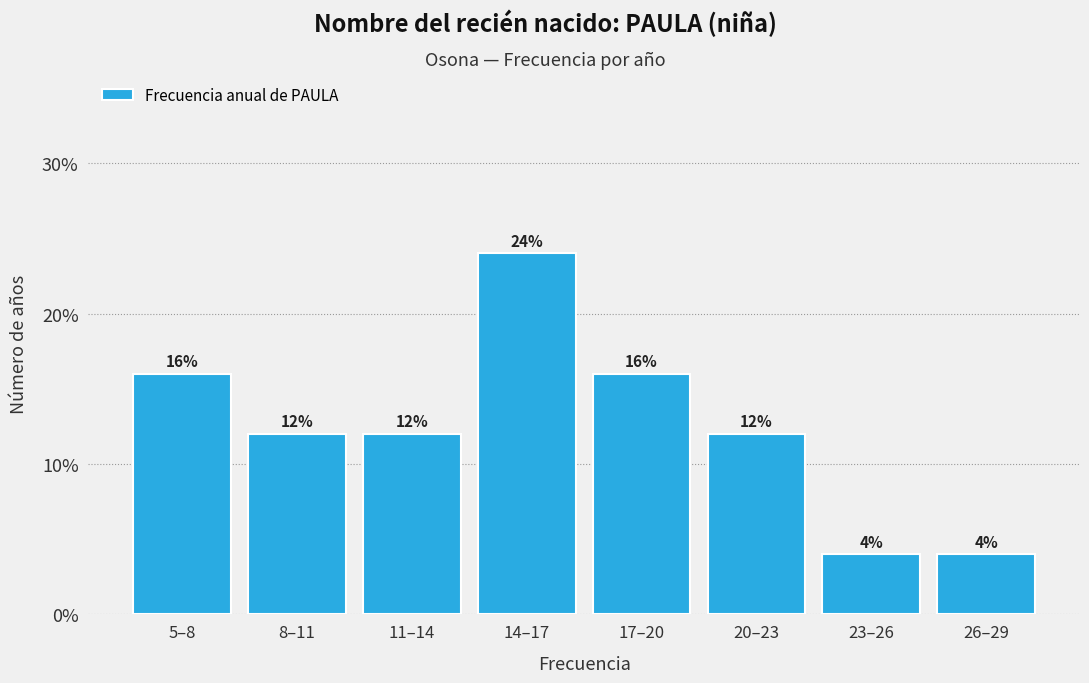

Reading left to right, transcribe all the data shown in this chart.

5–8=16	8–11=12	11–14=12	14–17=24	17–20=16	20–23=12	23–26=4	26–29=4